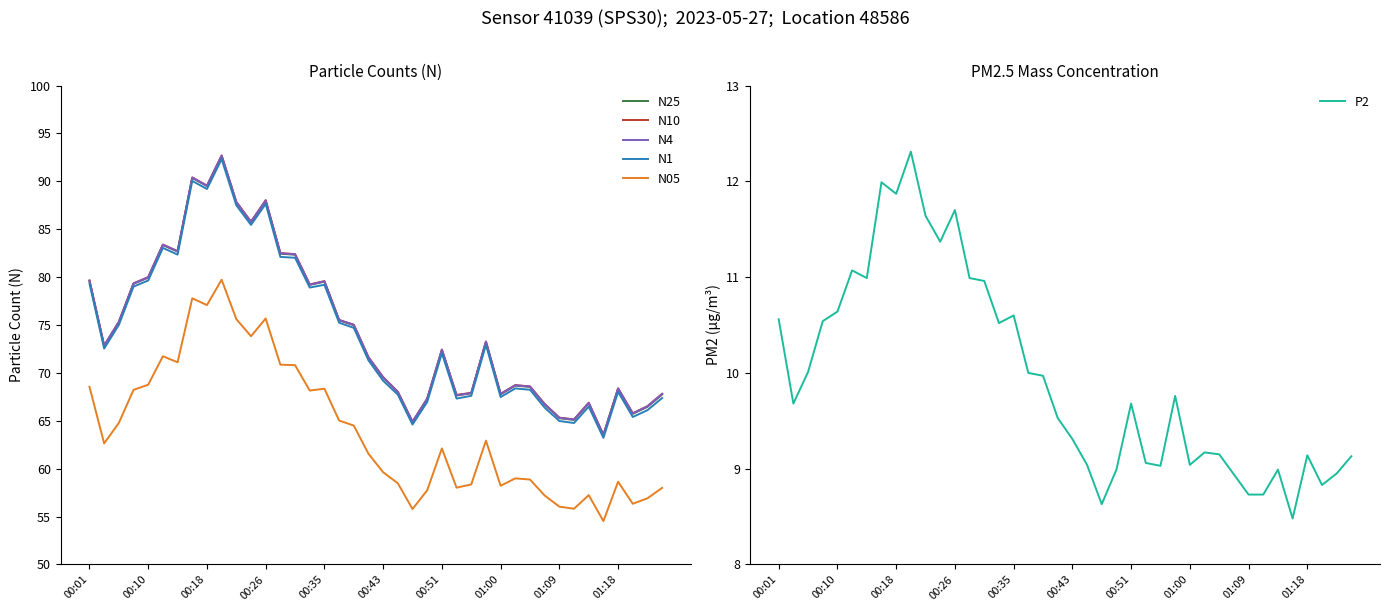

What position from the right is 34?

6